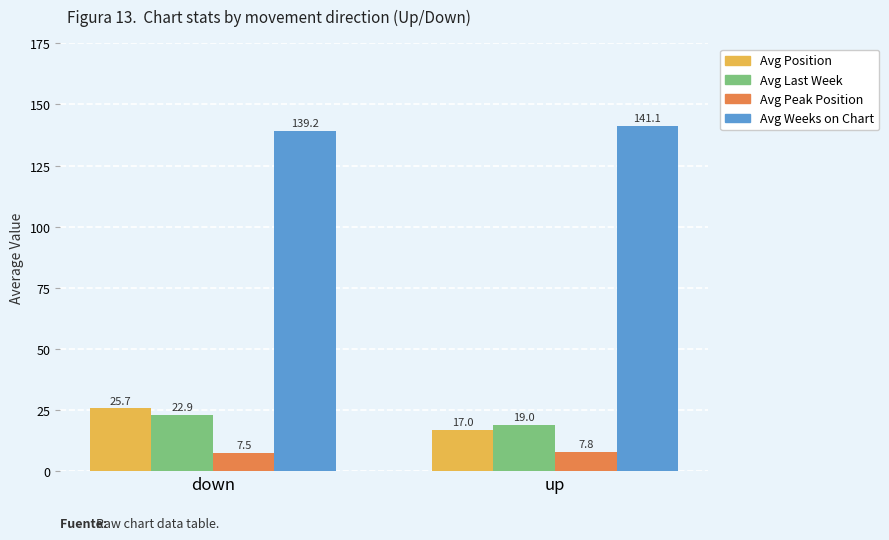

The value of Avg Last Week at down is 22.9. True or false?

True